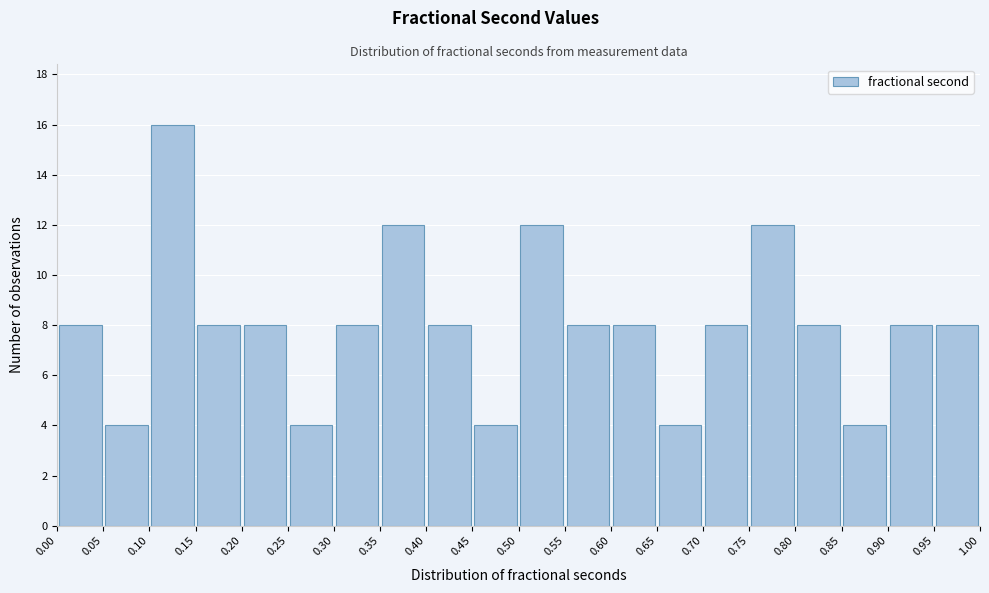

Over which range of the x-axis is the bar tallest?

0.10 to 0.15